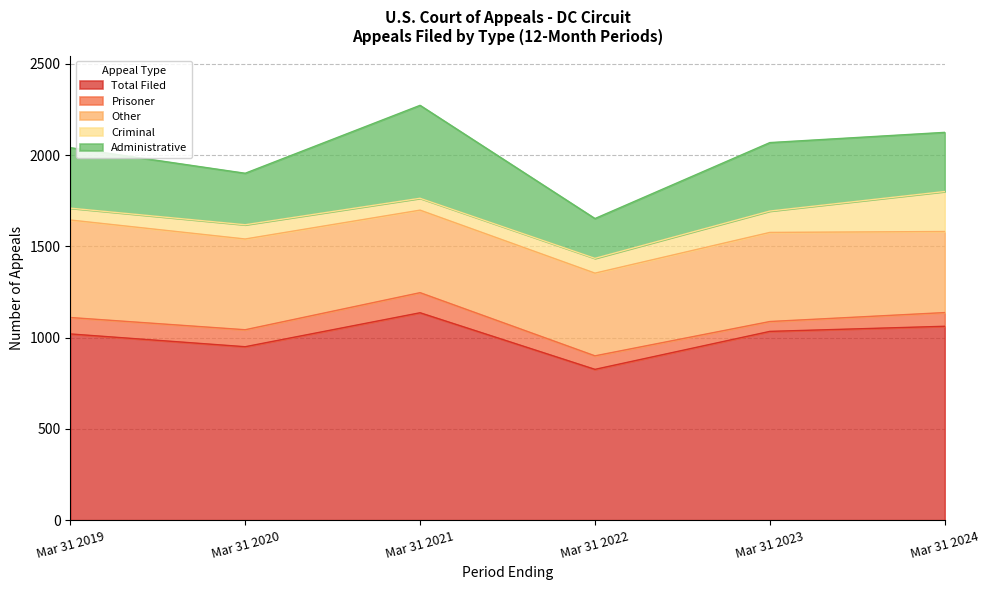

Does the chart display data point markers on the line(s)?

No